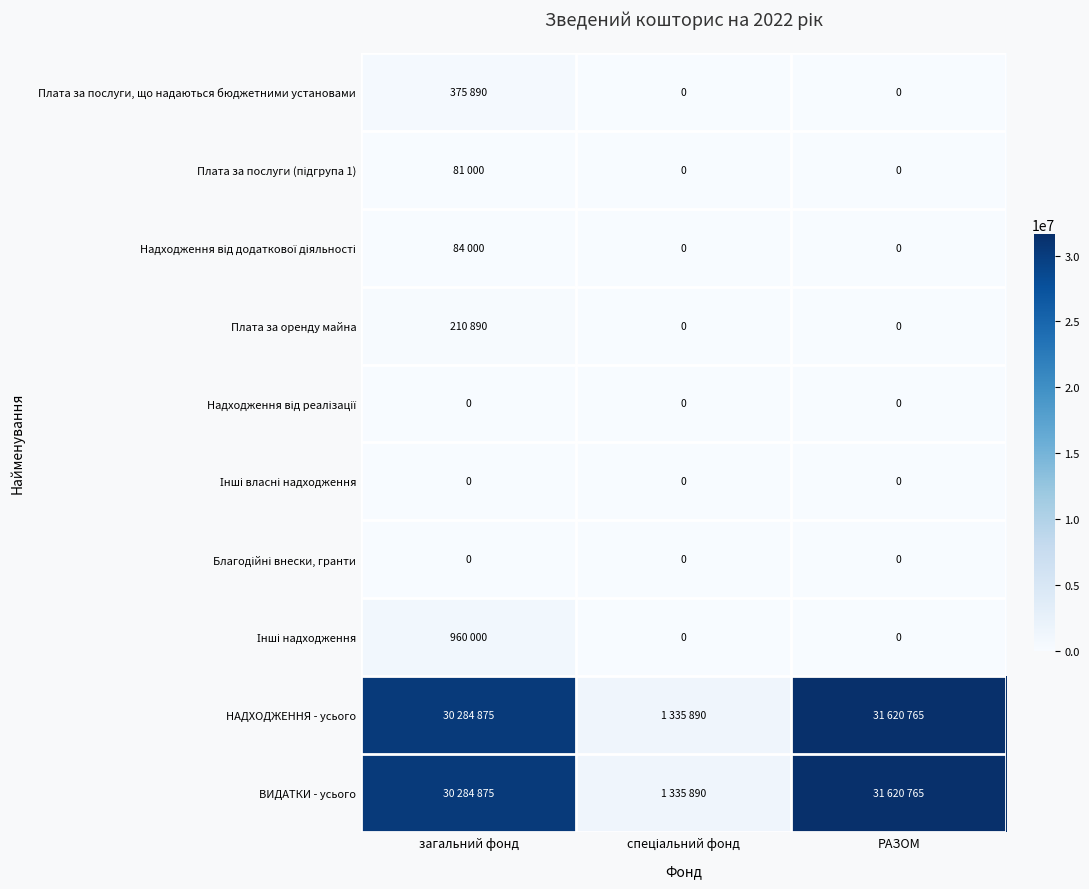

At which category is the sum across all series the highest?

РАЗОМ